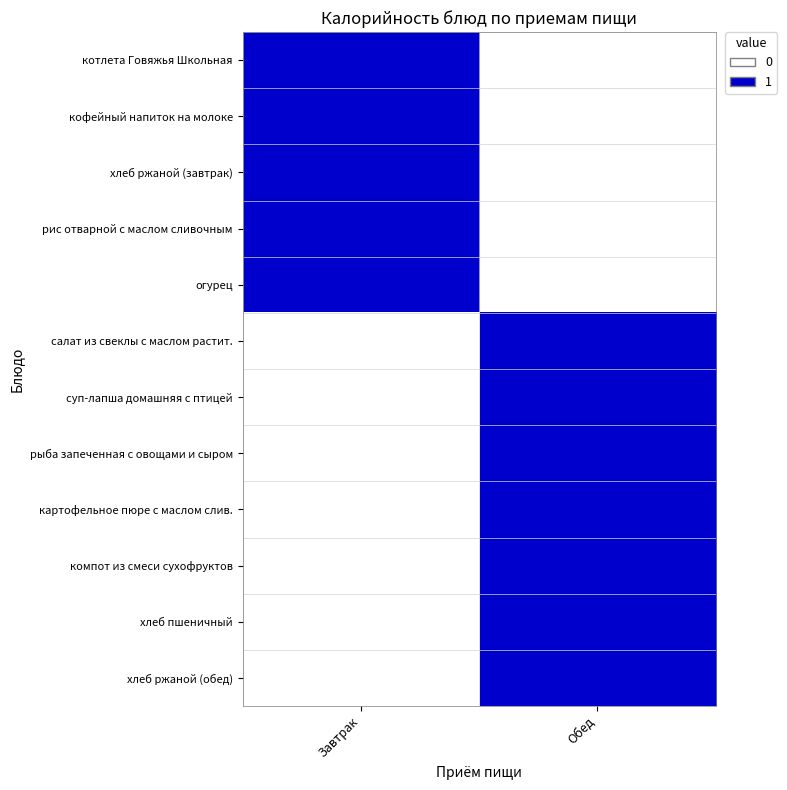

Reading left to right, transcribe all the data shown in this chart.

котлета Говяжья Школьная: Завтрак=1	Обед=0
кофейный напиток на молоке: Завтрак=1	Обед=0
хлеб ржаной (завтрак): Завтрак=1	Обед=0
рис отварной с маслом сливочным: Завтрак=1	Обед=0
огурец: Завтрак=1	Обед=0
салат из свеклы с маслом растит.: Завтрак=0	Обед=1
суп-лапша домашняя с птицей: Завтрак=0	Обед=1
рыба запеченная с овощами и сыром: Завтрак=0	Обед=1
картофельное пюре с маслом слив.: Завтрак=0	Обед=1
компот из смеси сухофруктов: Завтрак=0	Обед=1
хлеб пшеничный: Завтрак=0	Обед=1
хлеб ржаной (обед): Завтрак=0	Обед=1